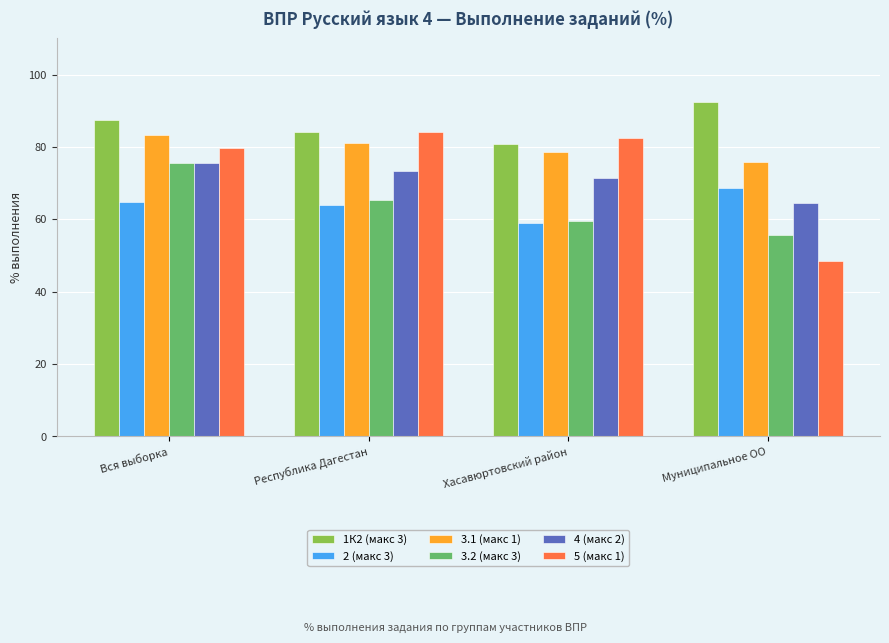

Reading left to right, transcribe all the data shown in this chart.

1К2 (макс 3): Вся выборка=87.4	Республика Дагестан=84.1	Хасавюртовский район=80.8	Муниципальное ОО=92.4
2 (макс 3): Вся выборка=64.9	Республика Дагестан=63.9	Хасавюртовский район=58.9	Муниципальное ОО=68.7
3.1 (макс 1): Вся выборка=83.4	Республика Дагестан=81.0	Хасавюртовский район=78.7	Муниципальное ОО=75.8
3.2 (макс 3): Вся выборка=75.7	Республика Дагестан=65.4	Хасавюртовский район=59.5	Муниципальное ОО=55.6
4 (макс 2): Вся выборка=75.6	Республика Дагестан=73.5	Хасавюртовский район=71.4	Муниципальное ОО=64.4
5 (макс 1): Вся выборка=79.7	Республика Дагестан=84.0	Хасавюртовский район=82.6	Муниципальное ОО=48.5